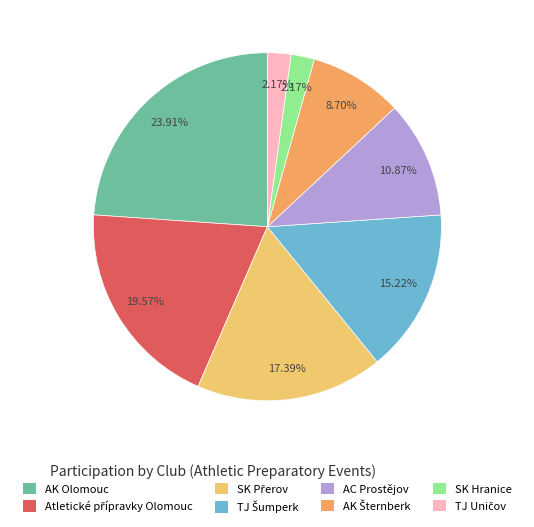

Is it true that AK Olomouc is 24% of the pie?

True